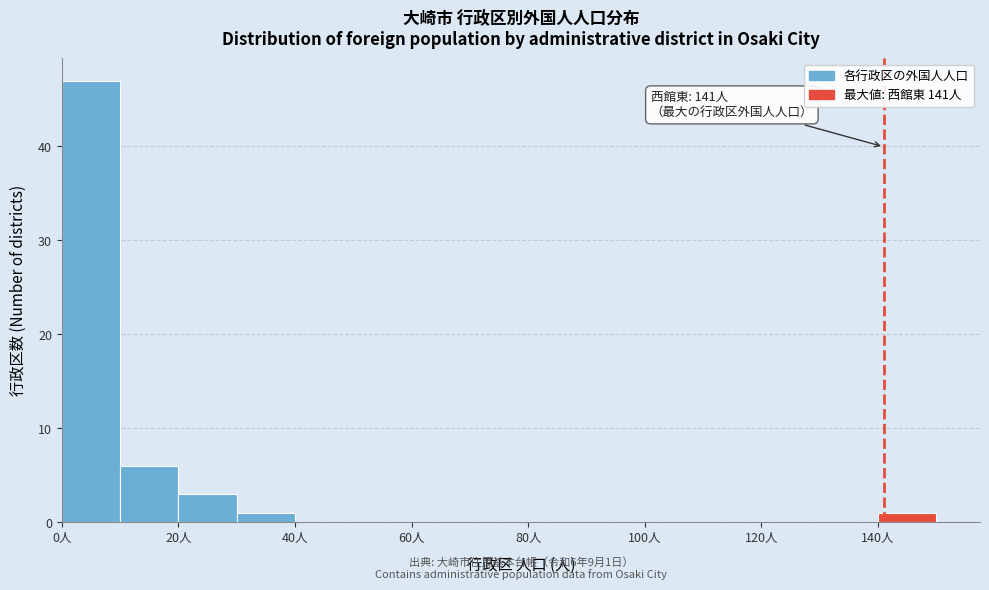

Which range on the x-axis has the tallest bar?

0 to 10